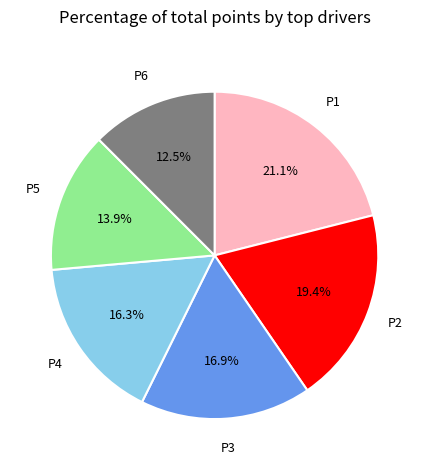

How many slices are in this pie chart?

6